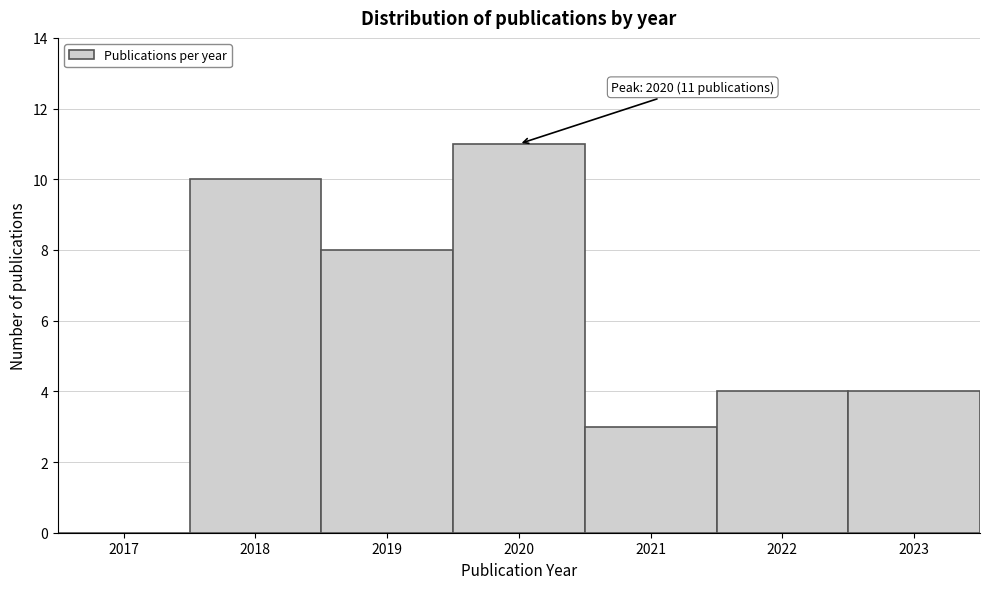

Reading right to left, what are all the values shown in this chart?

2023=4	2022=4	2021=3	2020=11	2019=8	2018=10	2017=0